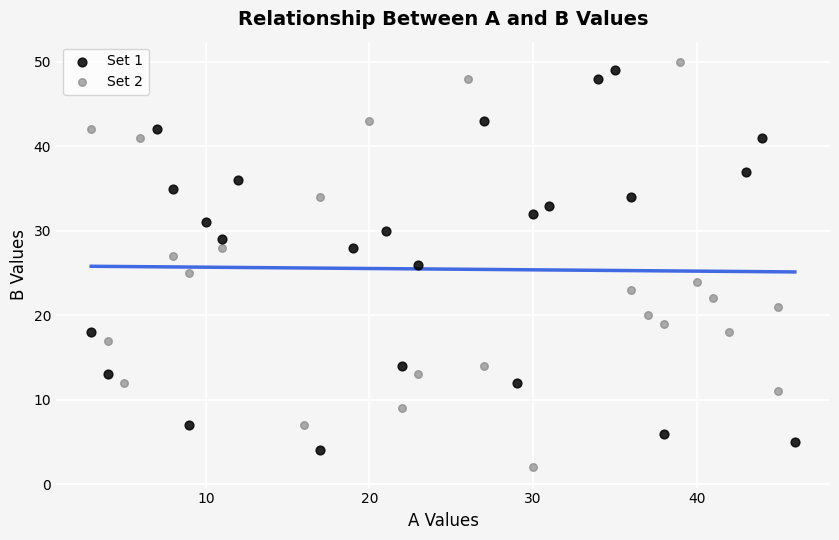

Which series has the largest Y range (max minus min)?

Set 2